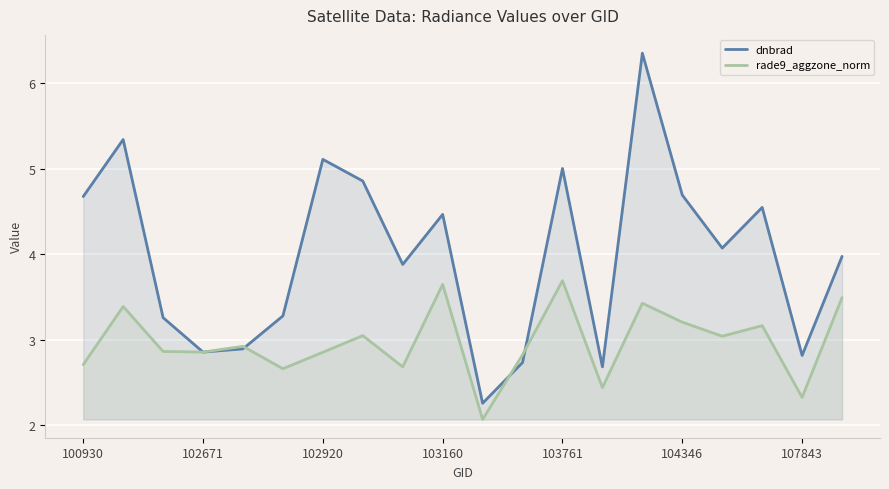

What is the greatest value displayed?

6.4